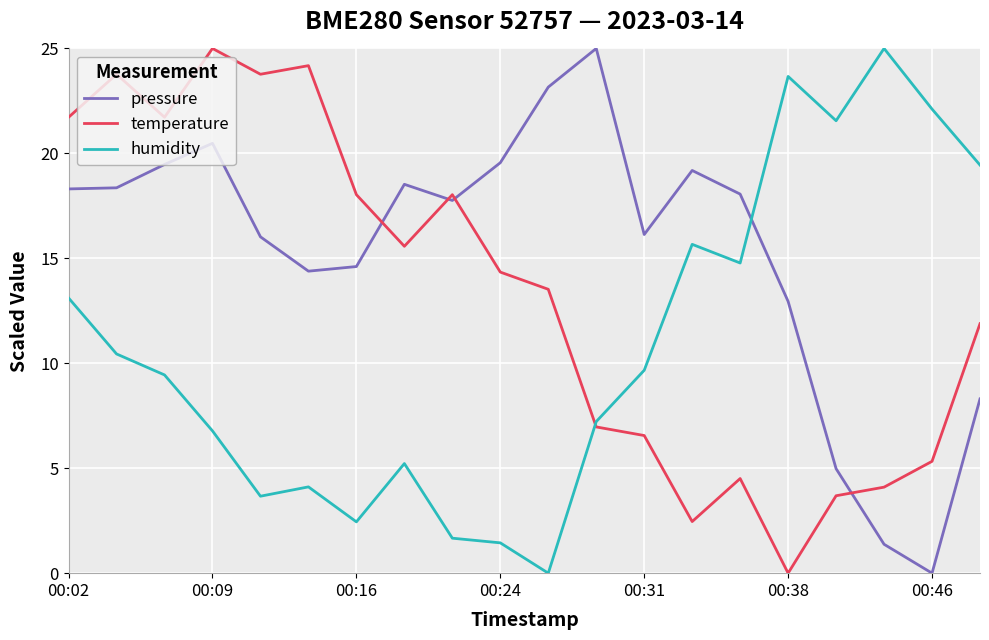

Rank the series by their average value, from highest to lowest.

pressure, temperature, humidity